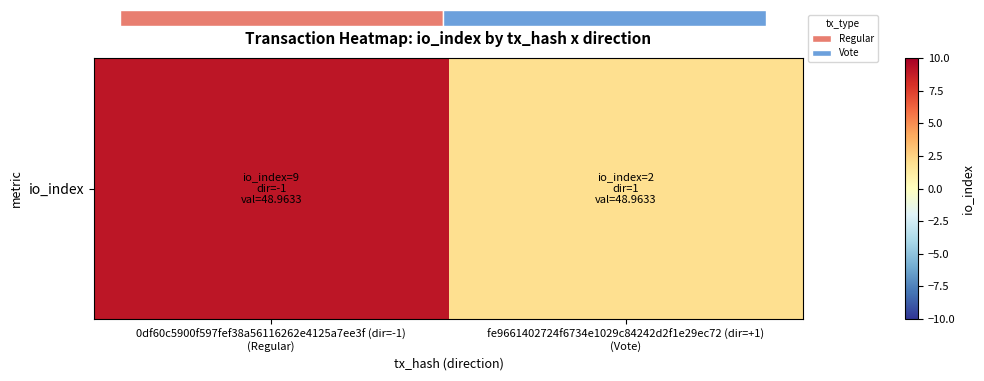

Count the number of categories in the chart.

2